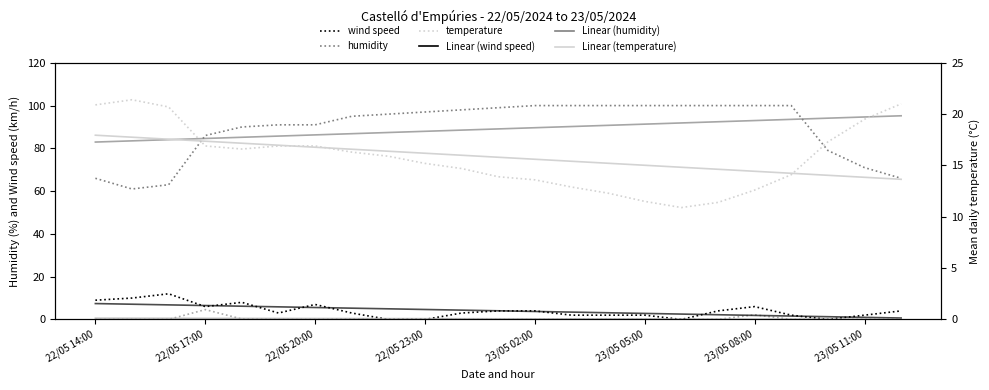

How many interior local peaks does the wind_speed series have?

4